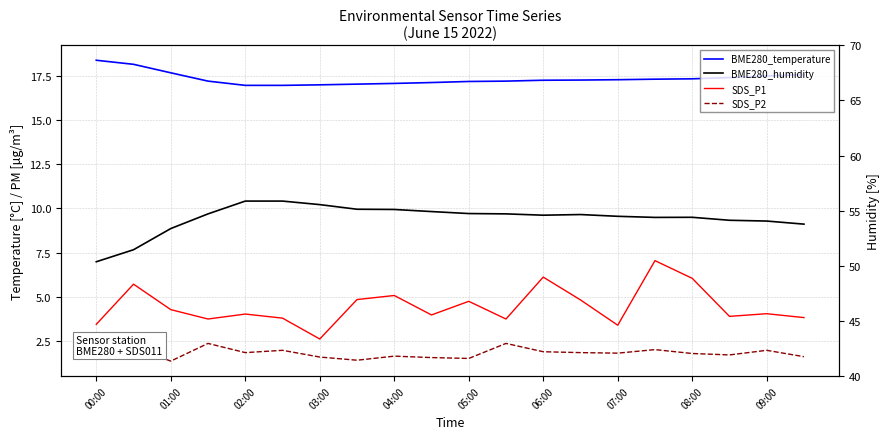

Which series has the widest spread of values?

BME280_humidity